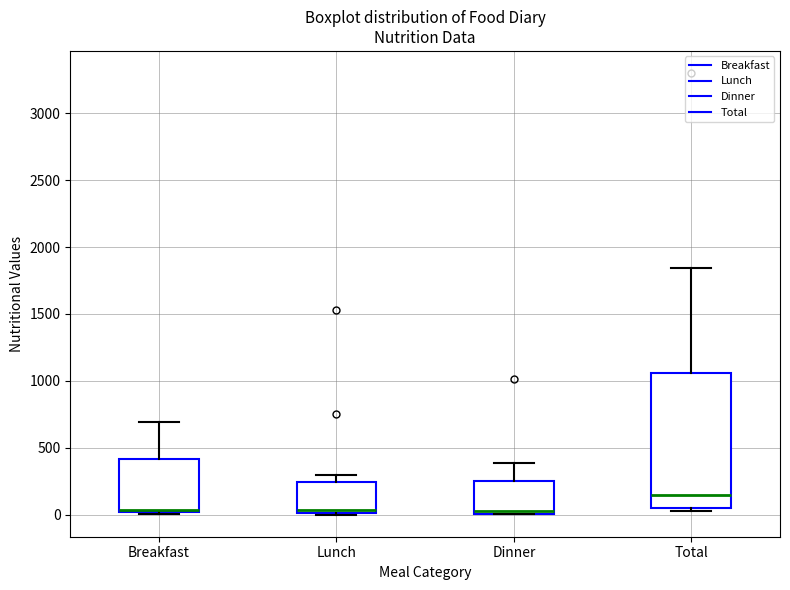

Which box is the tallest, from its lower edge to its upper edge?

Total